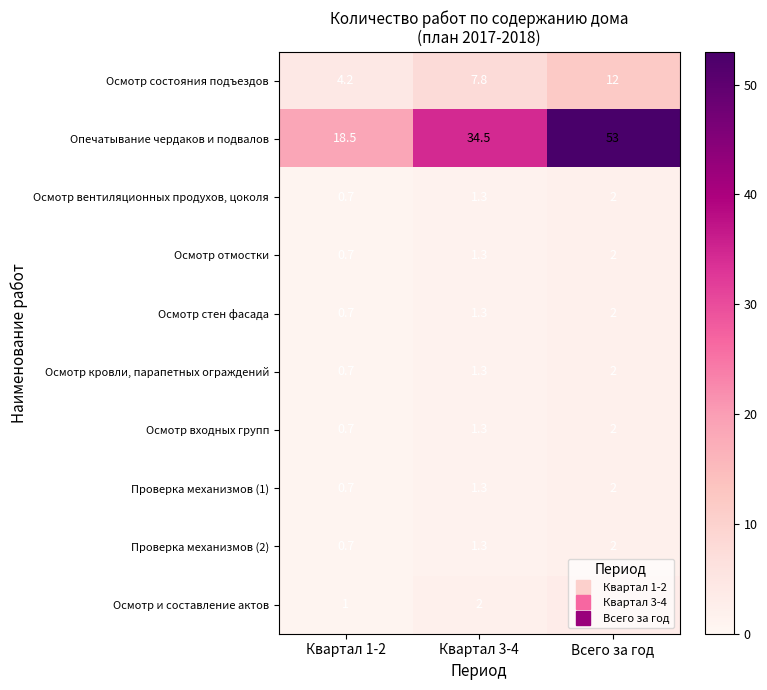

Between Квартал 1-2 and Квартал 3-4, which series saw the biggest shift?

Опечатывание чердаков и подвалов